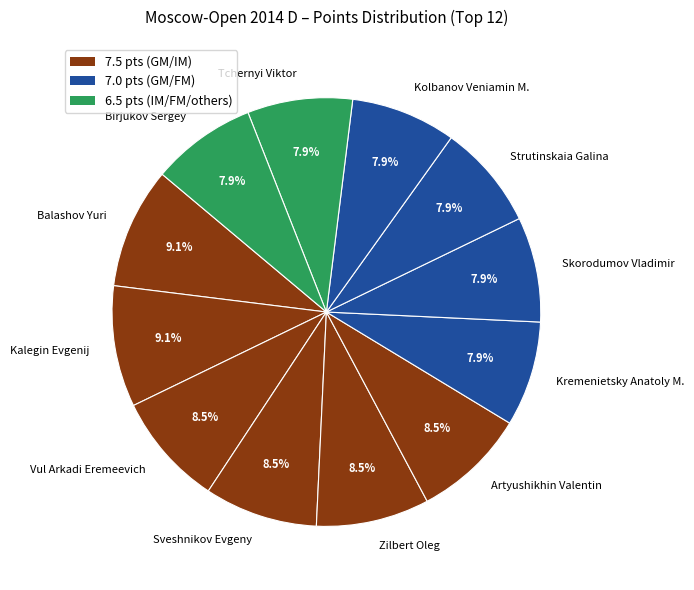

To the nearest percent, what portion does Kolbanov Veniamin M. represent?

8%